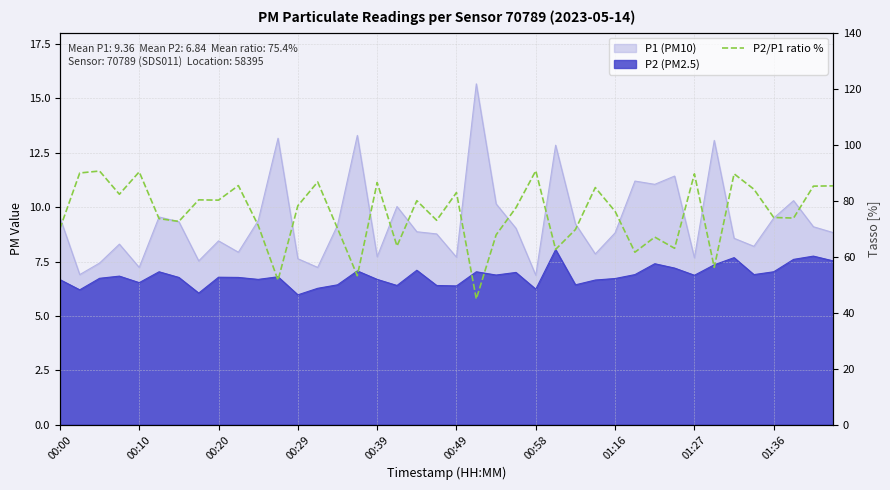

Reading left to right, what are all the values shown in this chart?

70.0	89.9	90.6	82.3	90.3	73.6	72.6	80.3	80.2	85.4	71.2	51.6	78.2	86.7	70.1	53.2	86.5	63.8	80.0	73.0	82.9	44.9	67.8	77.5	90.7	62.6	69.7	84.7	76.2	61.6	67.0	63.0	89.6	56.2	89.6	84.1	74.0	73.8	85.2	85.3